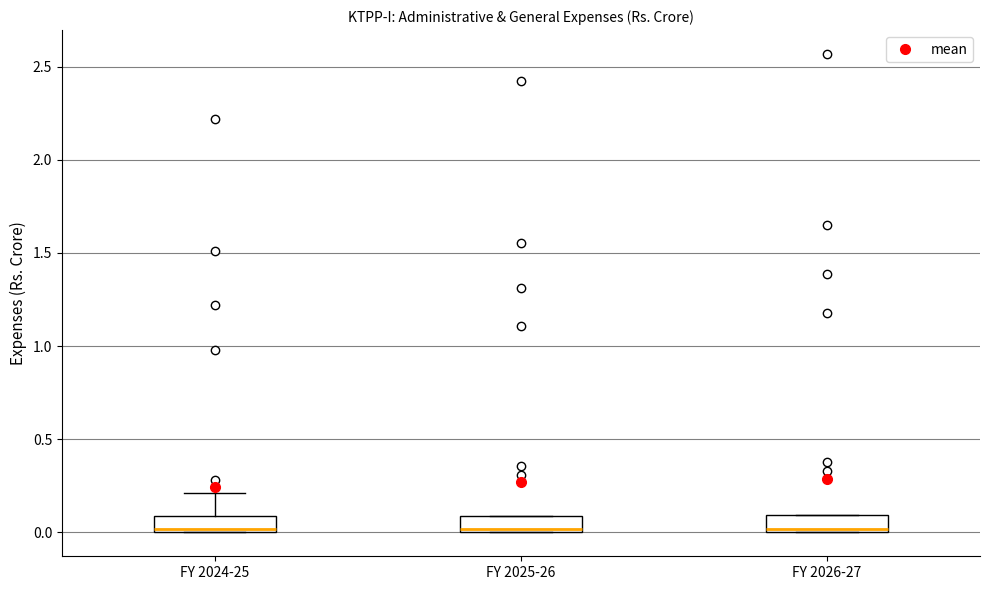

Where does the upper whisker of the box for FY 2024-25 end on the y-axis? The values are not printed on the chart, so give them approximately, as read against the axis.

0.2